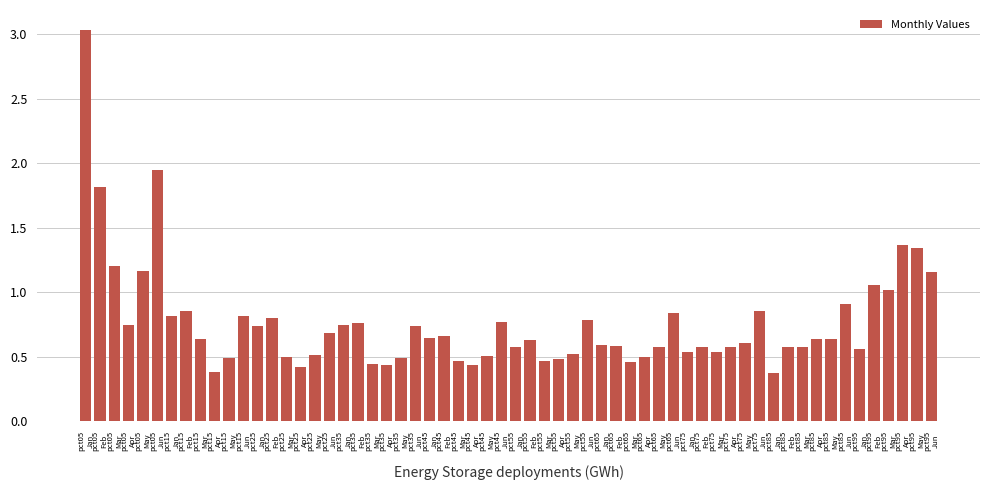

What is the sum of all values?

45.6